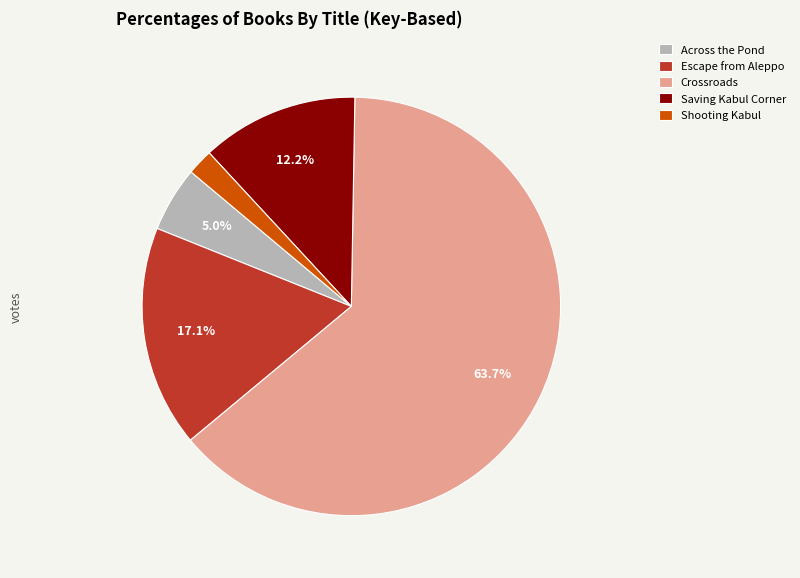

To the nearest percent, what percentage of the pie is Shooting Kabul?

2%